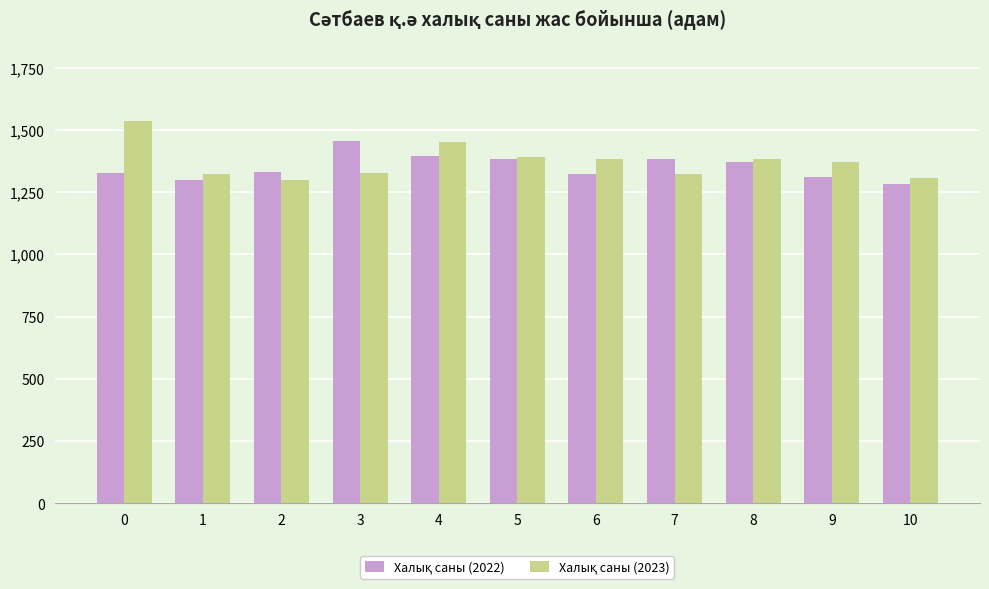

What is the difference between the highest and lowest values at 10?

23